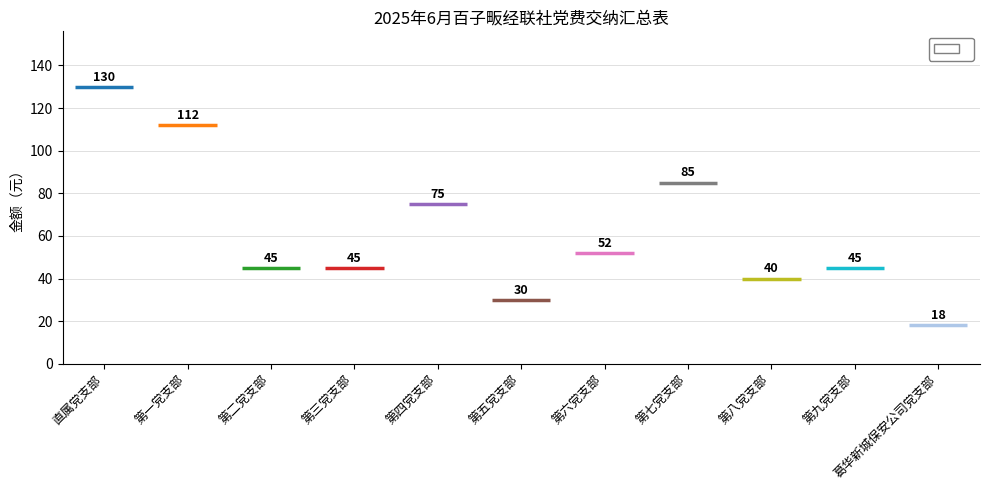

What is the change in value from 第六党支部 to 第七党支部?

+33